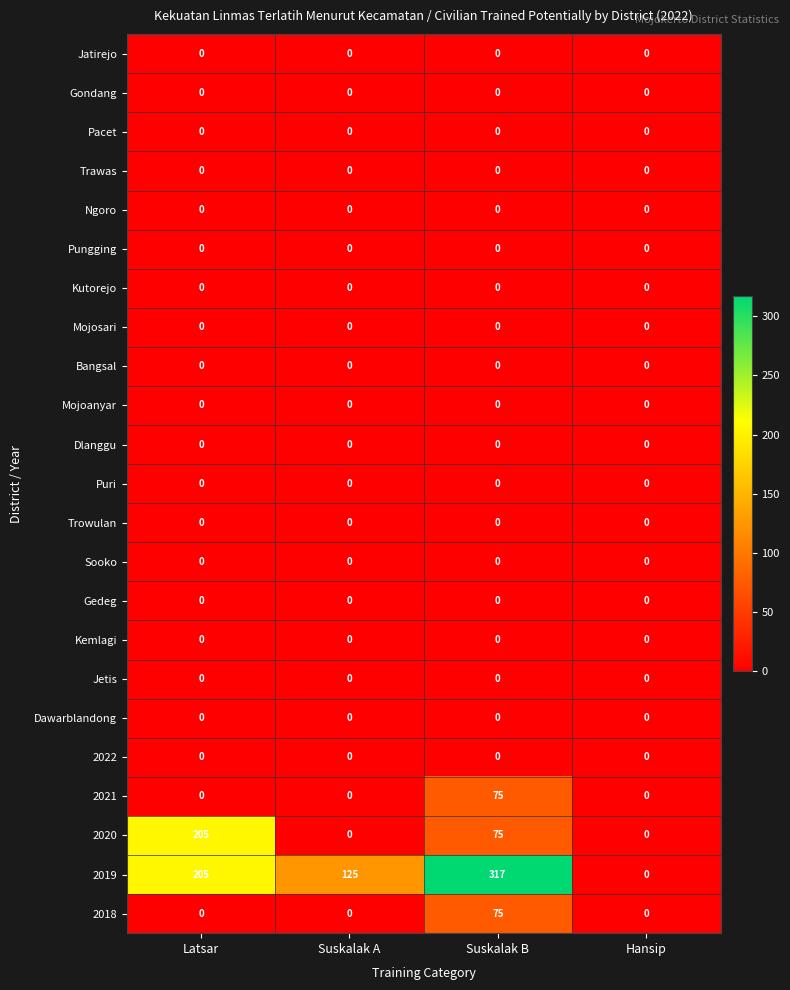

What is the total value across all series at Suskalak A?

125